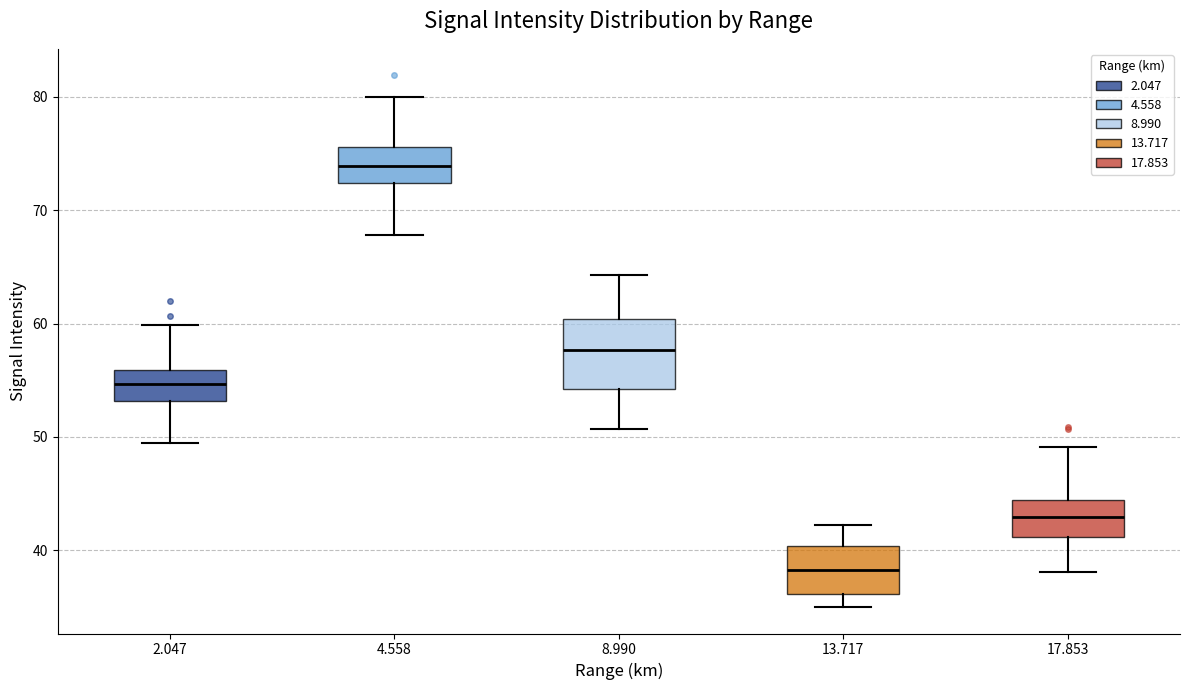

Reading left to right, transcribe this box plot: for each box, give where its median line is, the range the box spans, and where its two whiskers end, as read against the y-axis. The values are not printed on the chart, so give them approximately, as read against the axis.

2.047: median 55, box 53 to 56, whiskers 50 to 60
4.558: median 74, box 72 to 76, whiskers 68 to 80
8.990: median 58, box 54 to 60, whiskers 51 to 64
13.717: median 38, box 36 to 40, whiskers 35 to 42
17.853: median 43, box 41 to 44, whiskers 38 to 49